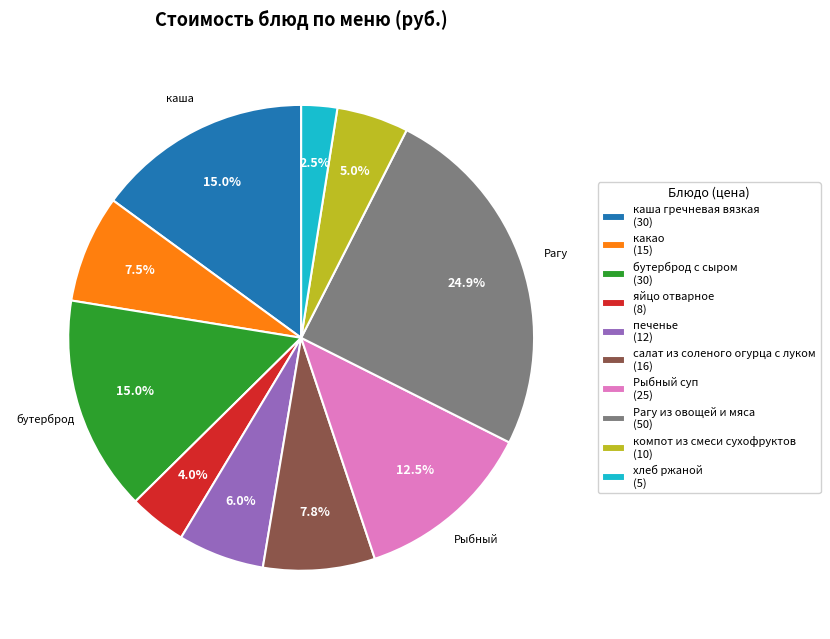

How much of the chart is everything except Рыбный суп?

87.5%